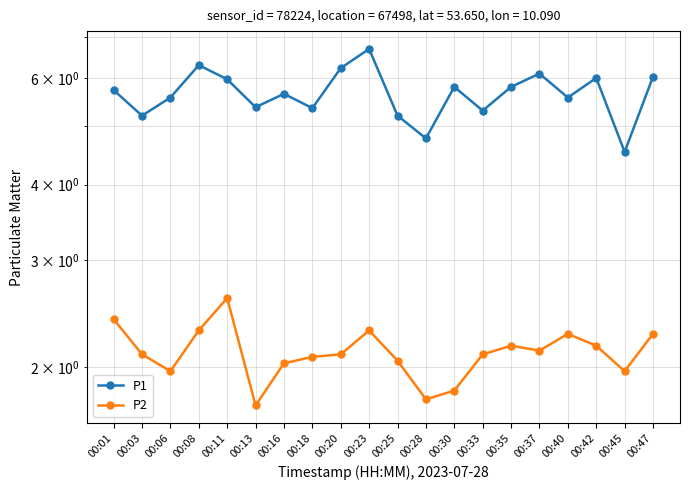

Reading left to right, extract all data points from this chart.

P1: 00:01=5.7	00:03=5.2	00:06=5.6	00:08=6.3	00:11=6.0	00:13=5.4	00:16=5.7	00:18=5.3	00:20=6.2	00:23=6.7	00:25=5.2	00:28=4.8	00:30=5.8	00:33=5.3	00:35=5.8	00:37=6.1	00:40=5.6	00:42=6.0	00:45=4.5	00:47=6.0
P2: 00:01=2.4	00:03=2.1	00:06=2.0	00:08=2.3	00:11=2.6	00:13=1.7	00:16=2.0	00:18=2.1	00:20=2.1	00:23=2.3	00:25=2.0	00:28=1.8	00:30=1.8	00:33=2.1	00:35=2.2	00:37=2.1	00:40=2.3	00:42=2.2	00:45=2.0	00:47=2.3